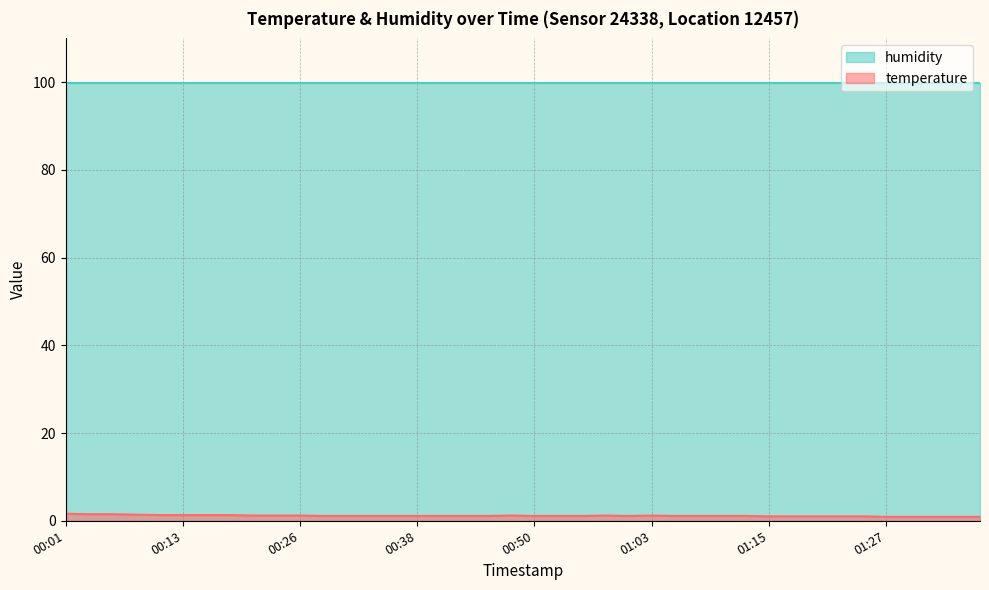

What is the label of the 37th point from the right?

00:09